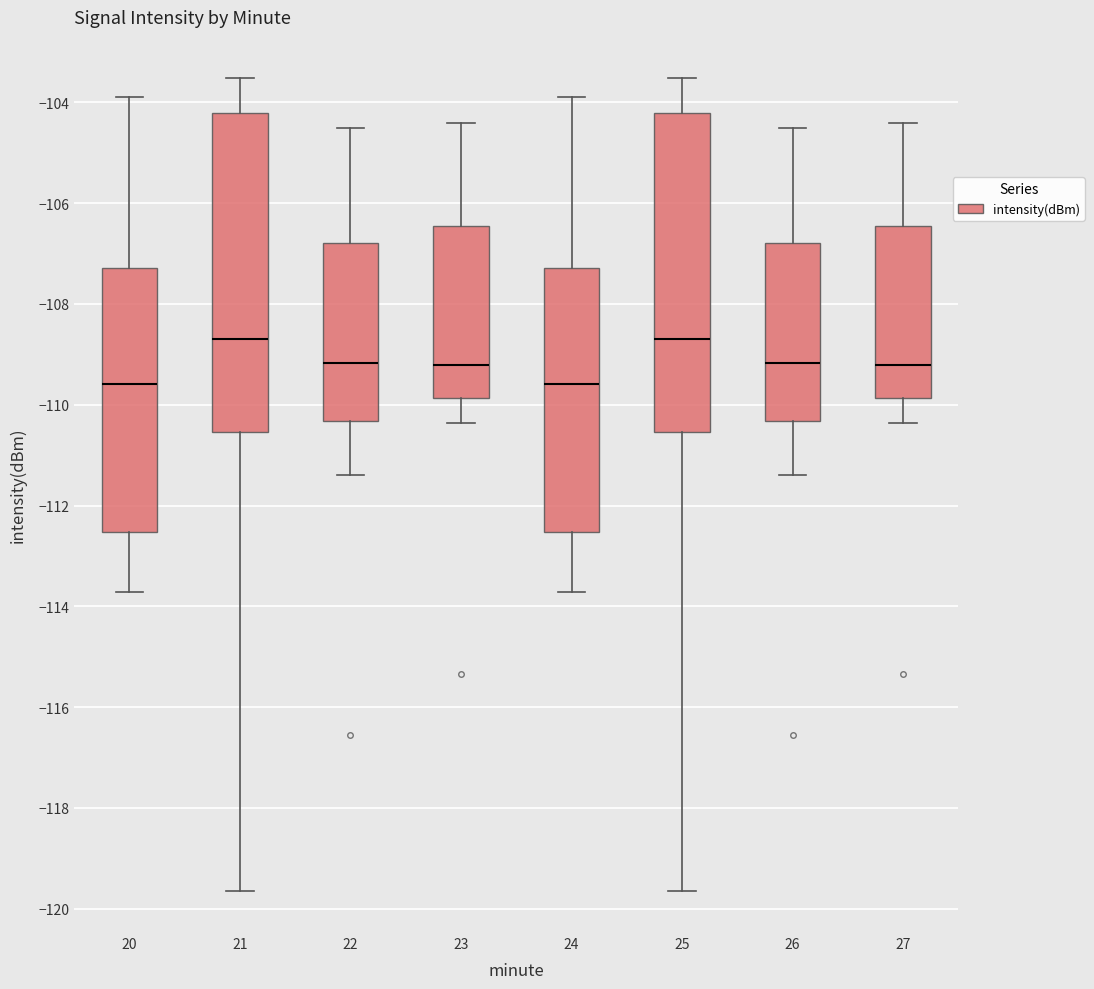

Reading left to right, read every box against the y-axis: the position of its median line, the range the box covers, and the ends of its whiskers. The values are not printed on the chart, so give them approximately, as read against the axis.

20: median -109.6, box -112.6 to -107.2, whiskers -113.8 to -103.8
21: median -108.6, box -110.6 to -104.2, whiskers -119.6 to -103.6
22: median -109.2, box -110.4 to -106.8, whiskers -111.4 to -104.6
23: median -109.2, box -109.8 to -106.4, whiskers -110.4 to -104.4
24: median -109.6, box -112.6 to -107.2, whiskers -113.8 to -103.8
25: median -108.6, box -110.6 to -104.2, whiskers -119.6 to -103.6
26: median -109.2, box -110.4 to -106.8, whiskers -111.4 to -104.6
27: median -109.2, box -109.8 to -106.4, whiskers -110.4 to -104.4